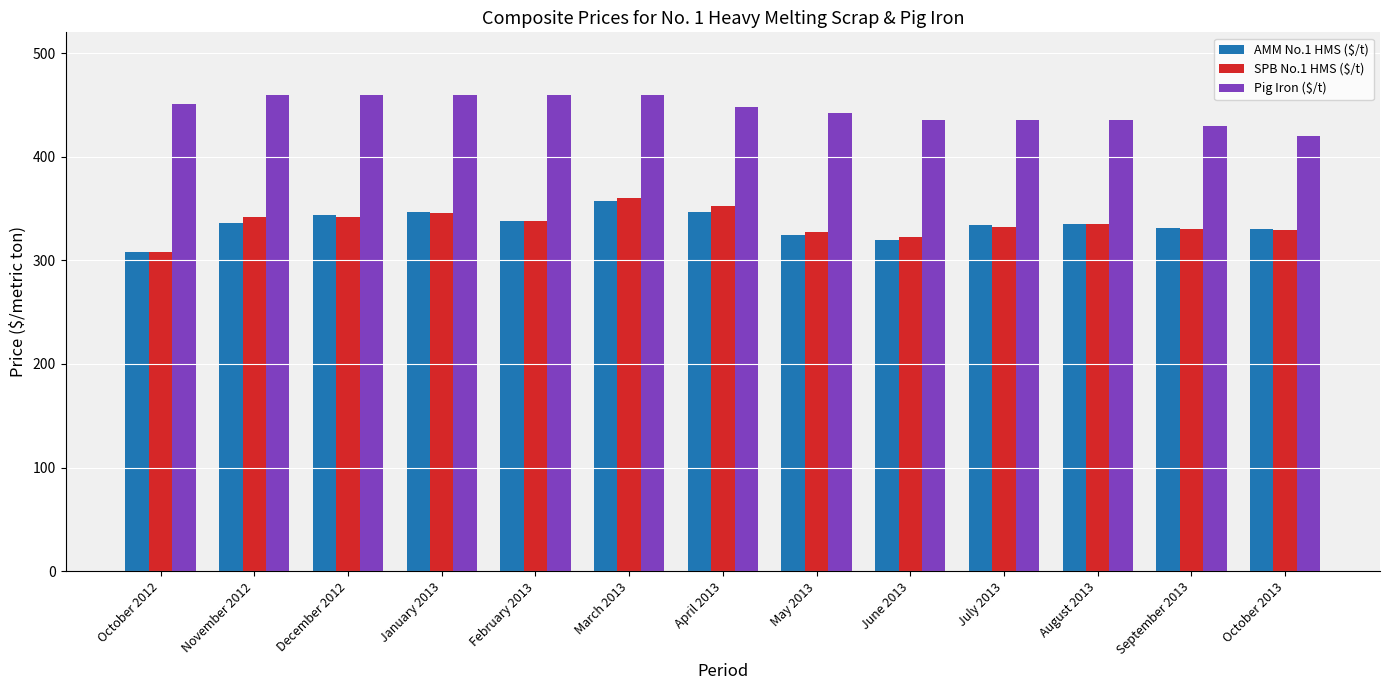

Which series has the largest total across all categories?

Pig Iron ($/t)